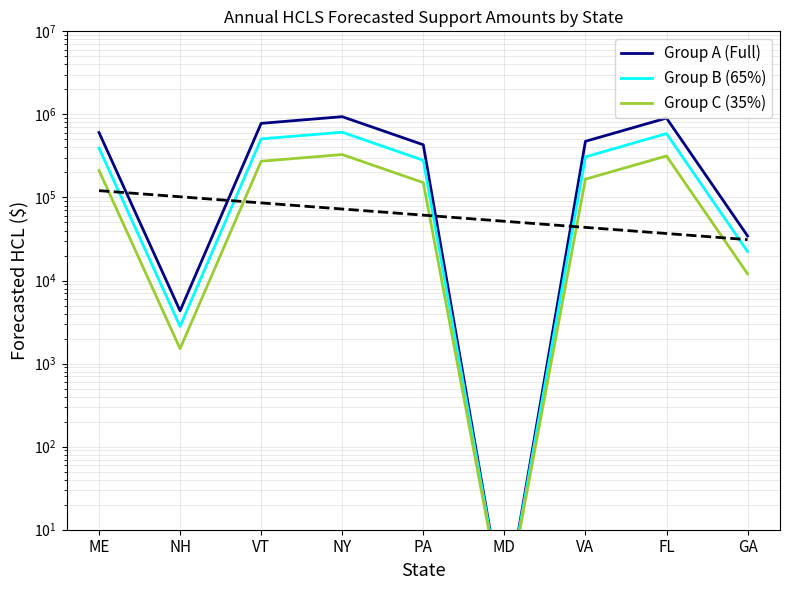

Does the chart have visible grid lines?

Yes